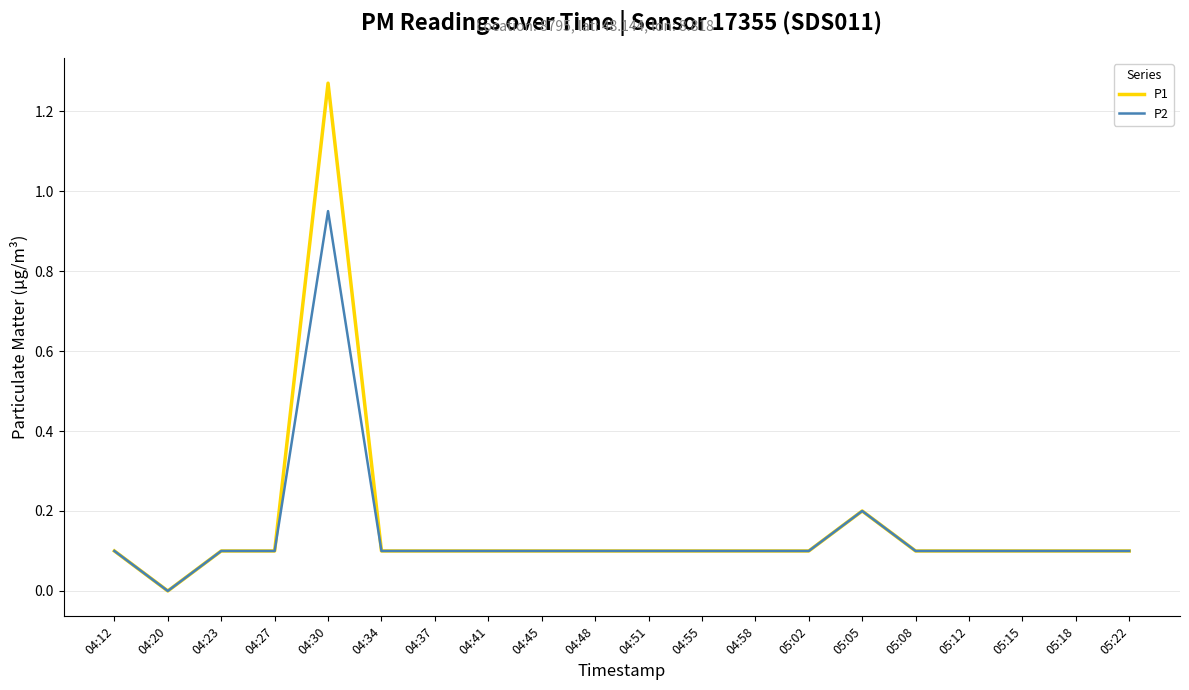

List the series in order of their peak value, highest first.

P1, P2